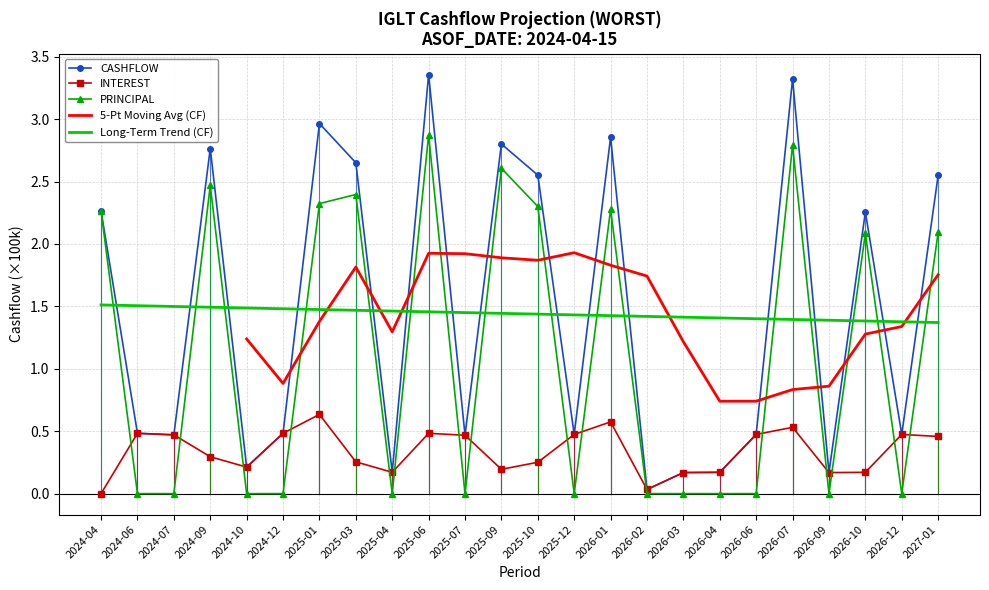

What is the difference between the second highest and minimum values in the PRINCIPAL series?

2.8